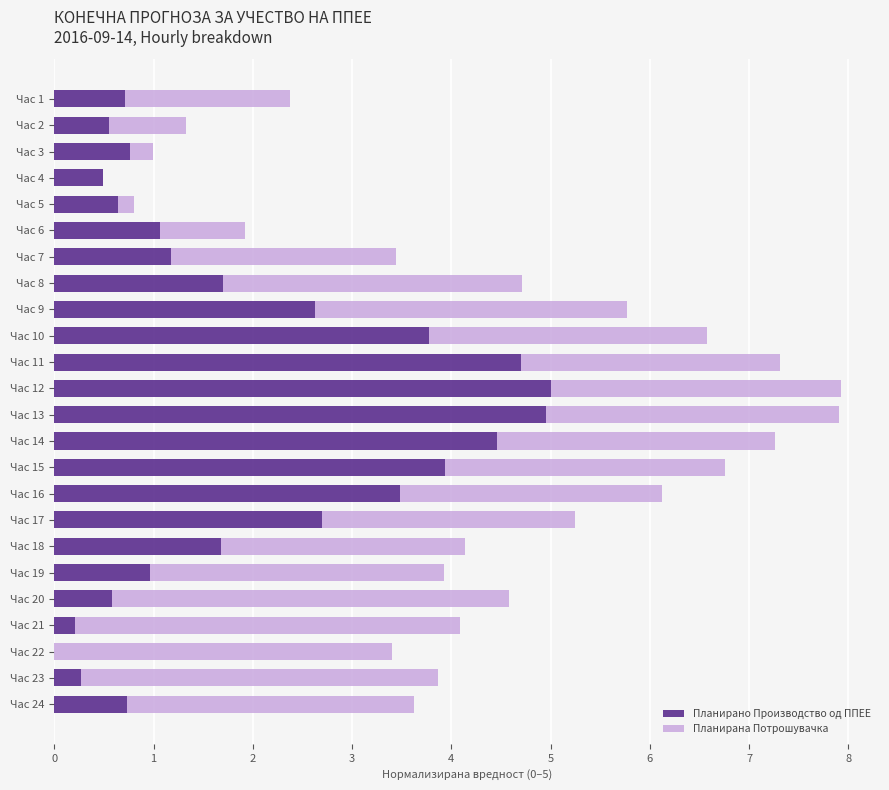

What is the total value across all series at Час 10?

6.6